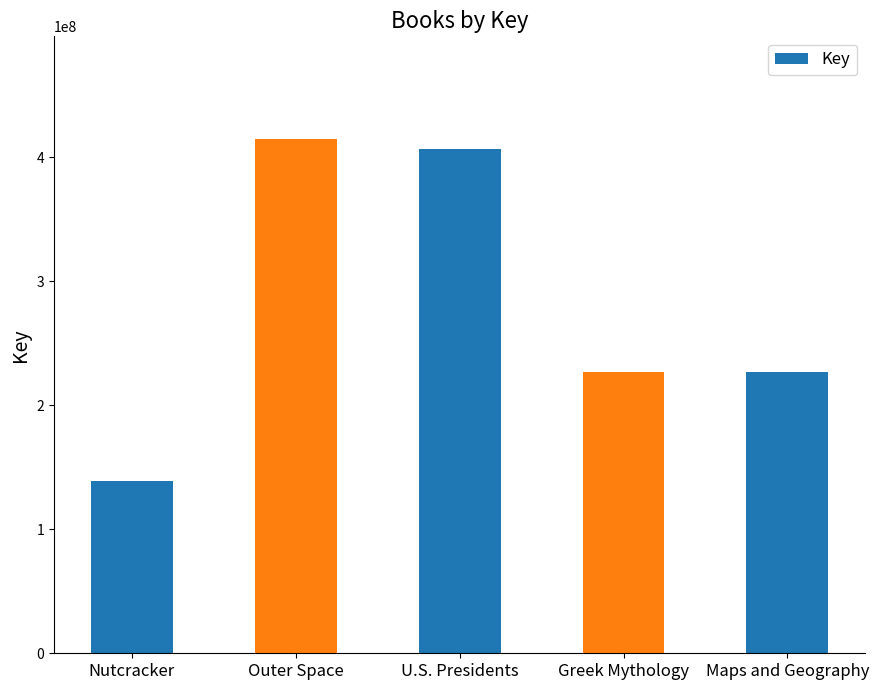

What is the sum of the values at U.S. Presidents and Outer Space?

820734802